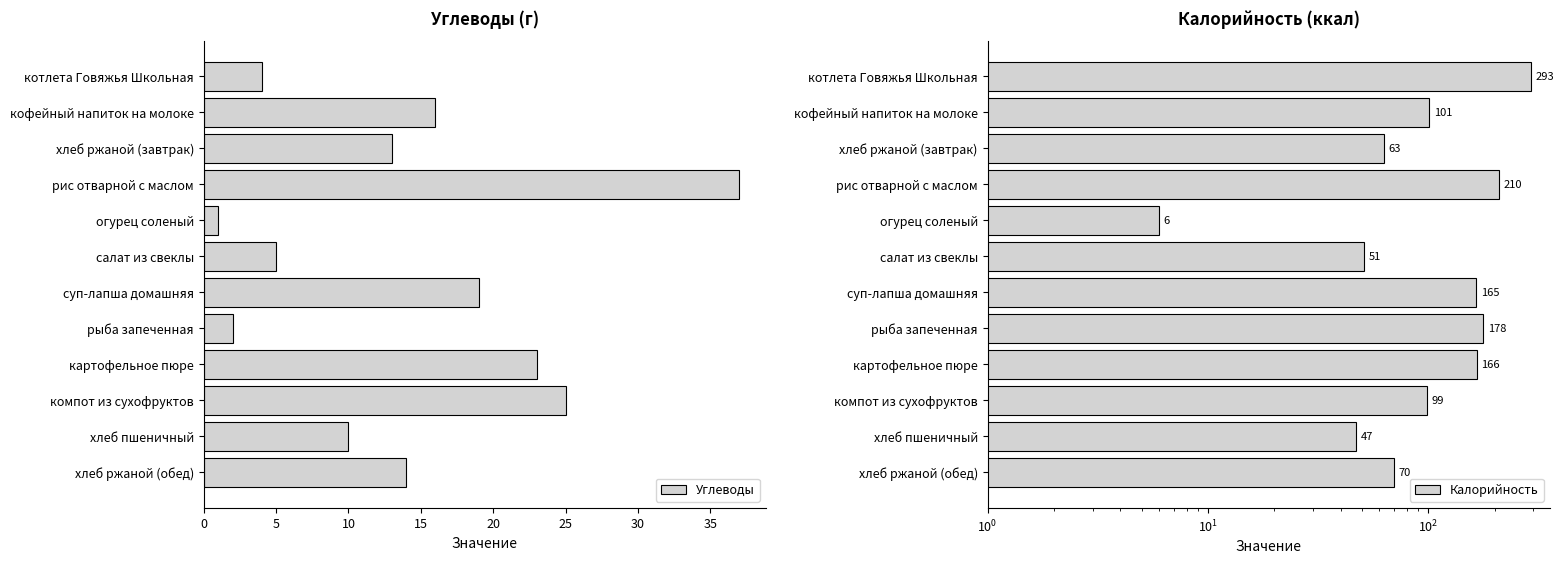

What is the difference between the Углеводы values at картофельное пюре and кофейный напиток на молоке?

7